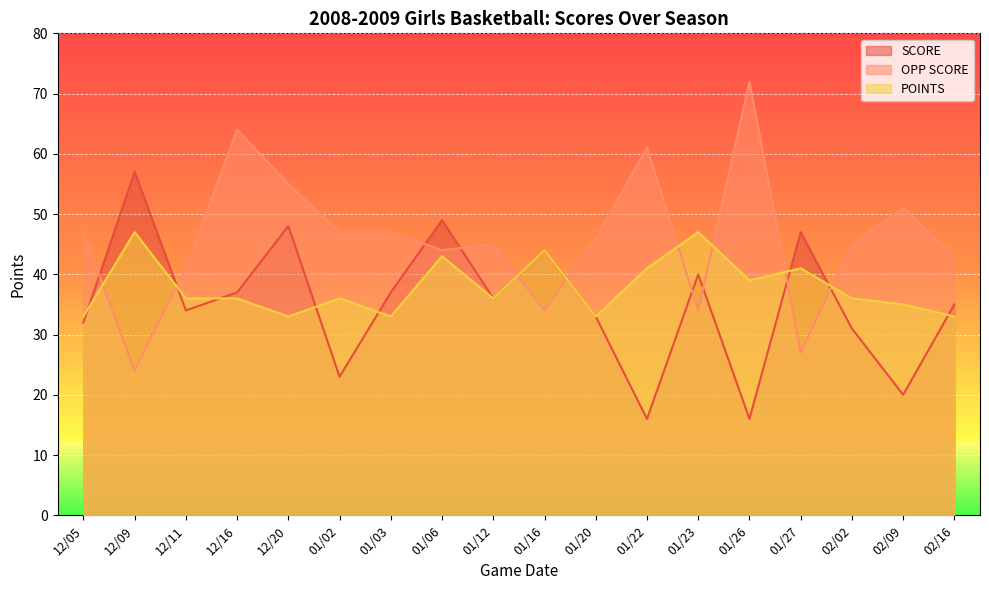

What is the average value of the POINTS series?

38